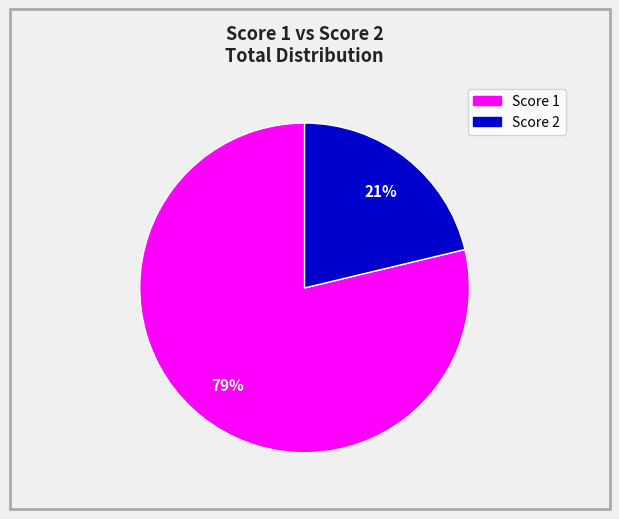

Is it true that Score 2 is 35% of the pie?

False